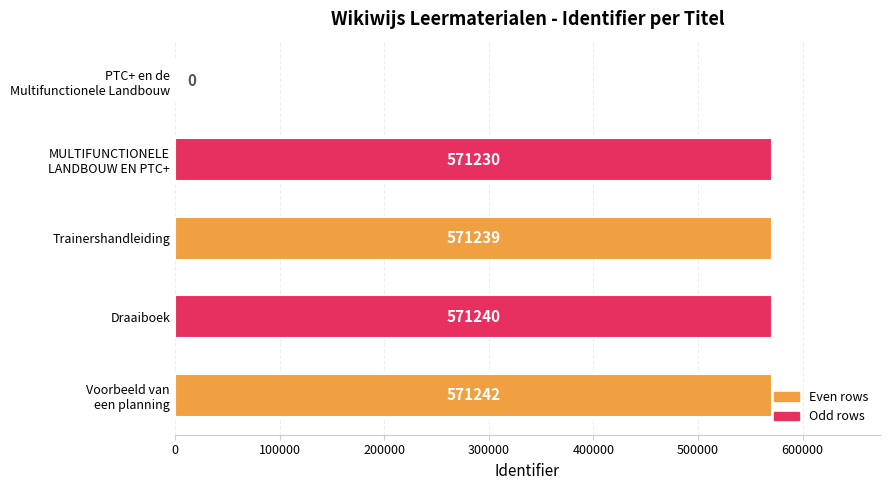

What is the change in value from Trainershandleiding to Draaiboek?

+1